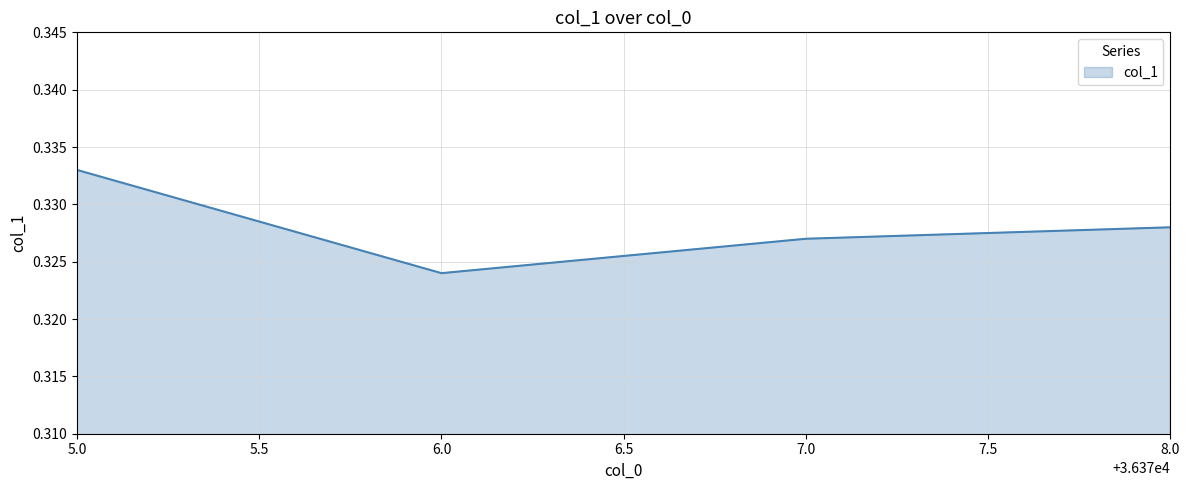

What is the sum of all values?

1.3